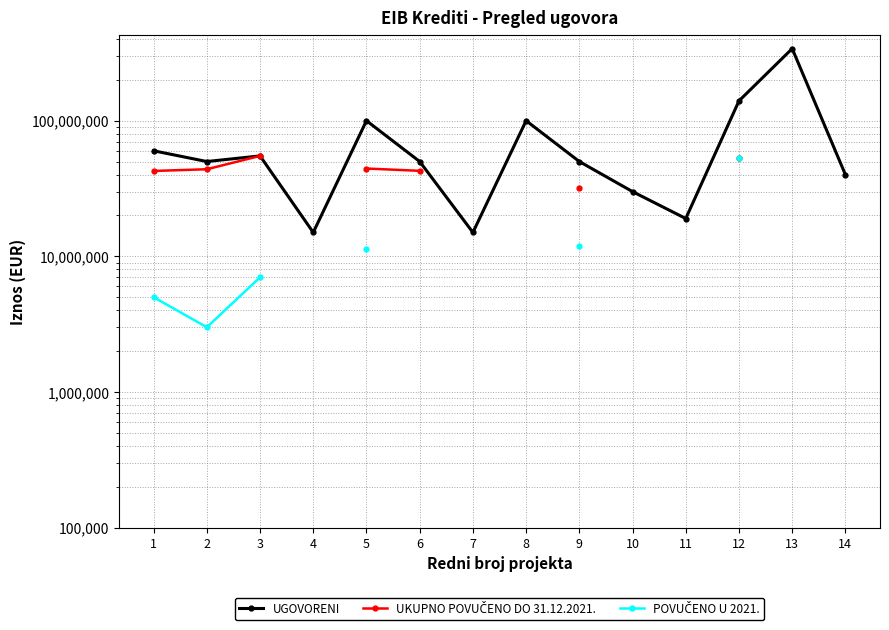

True or false: UKUPNO POVUČENO DO 31.12.2021. has a value of 44400000.0 at 5.

True